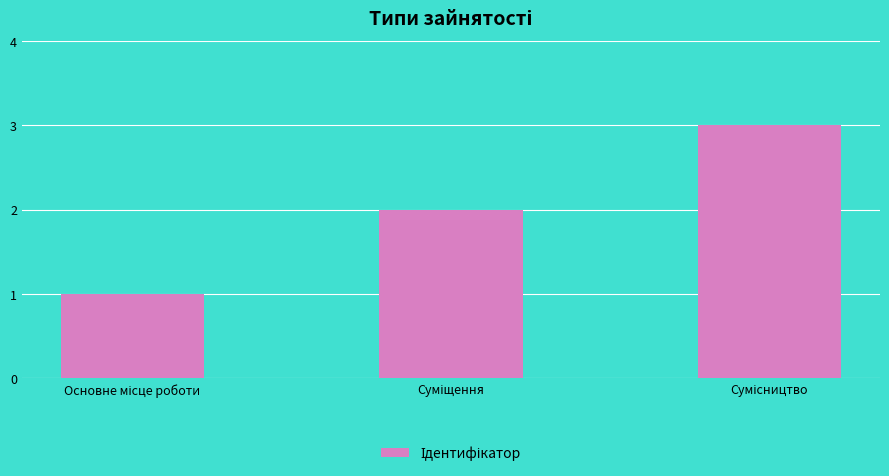

What is the sum of all values?

6